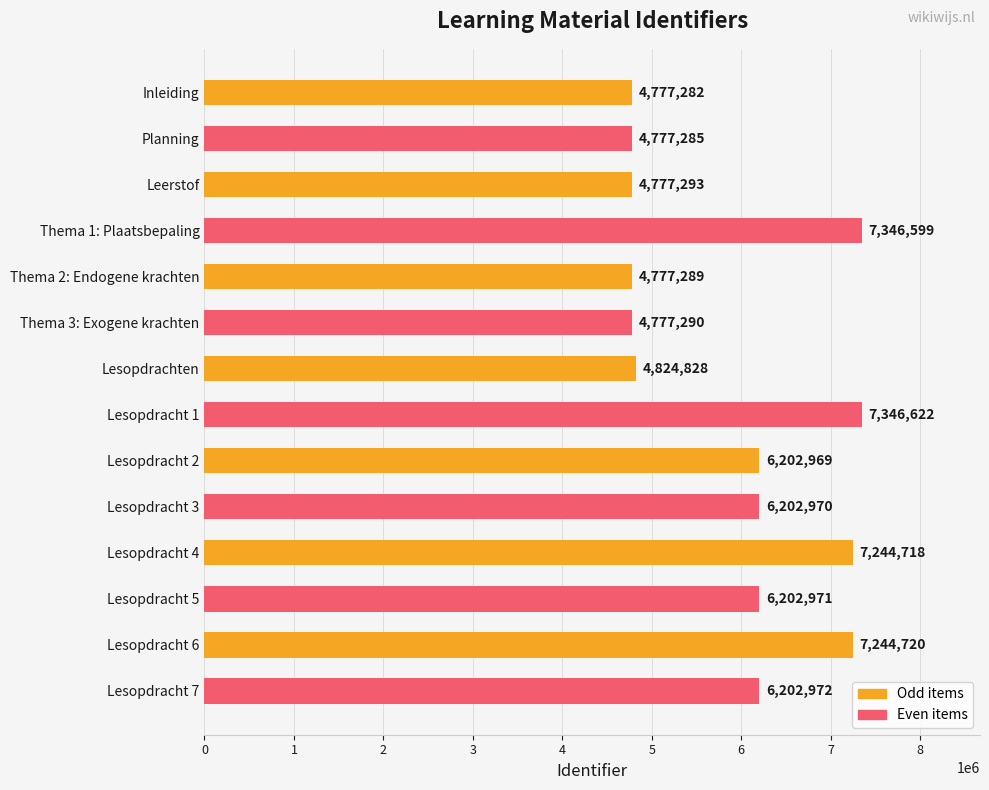

Does the chart contain stacked bars?

No